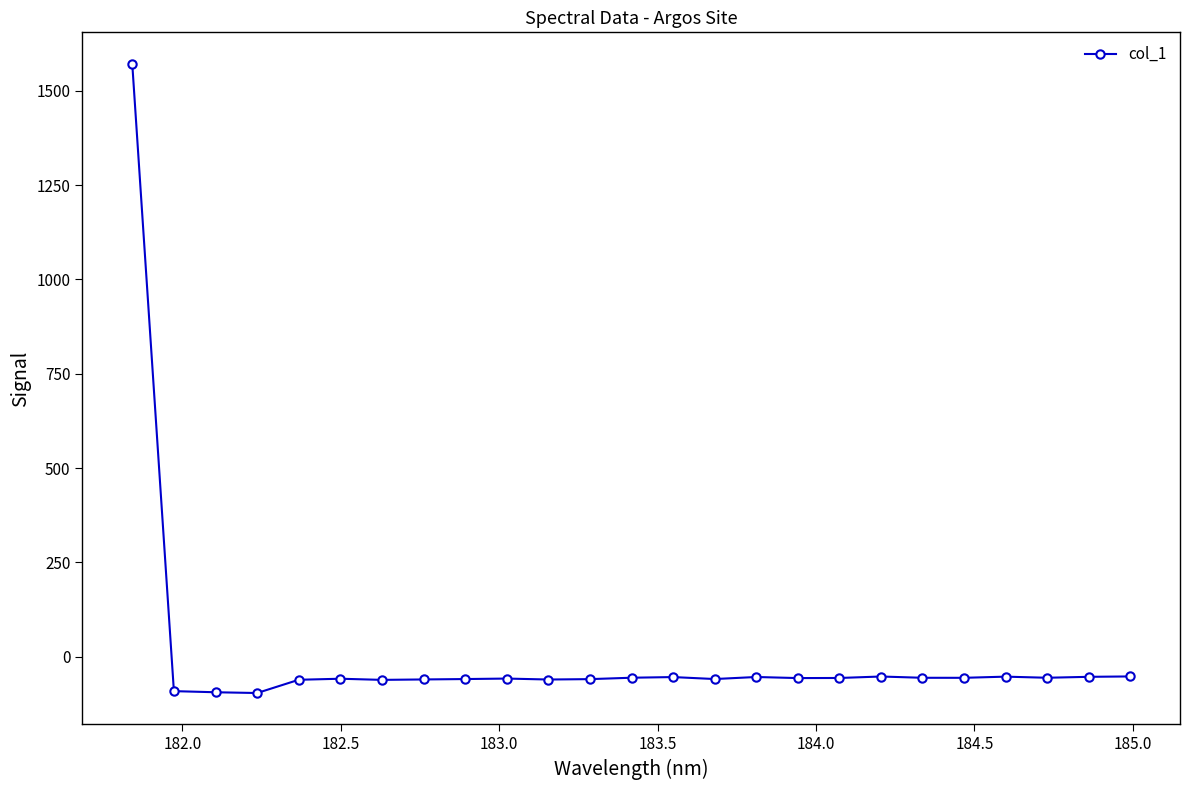

True or false: there are more than 1 points higher than both neighbors.

True